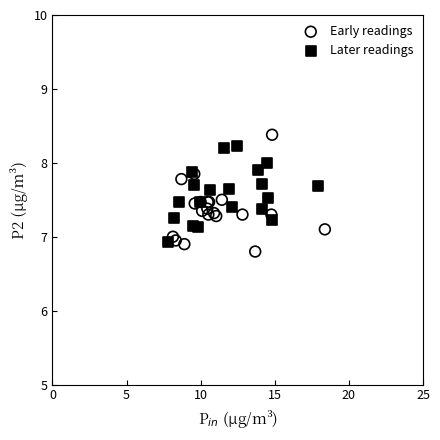

Which series has the widest spread of Y values?

Early readings